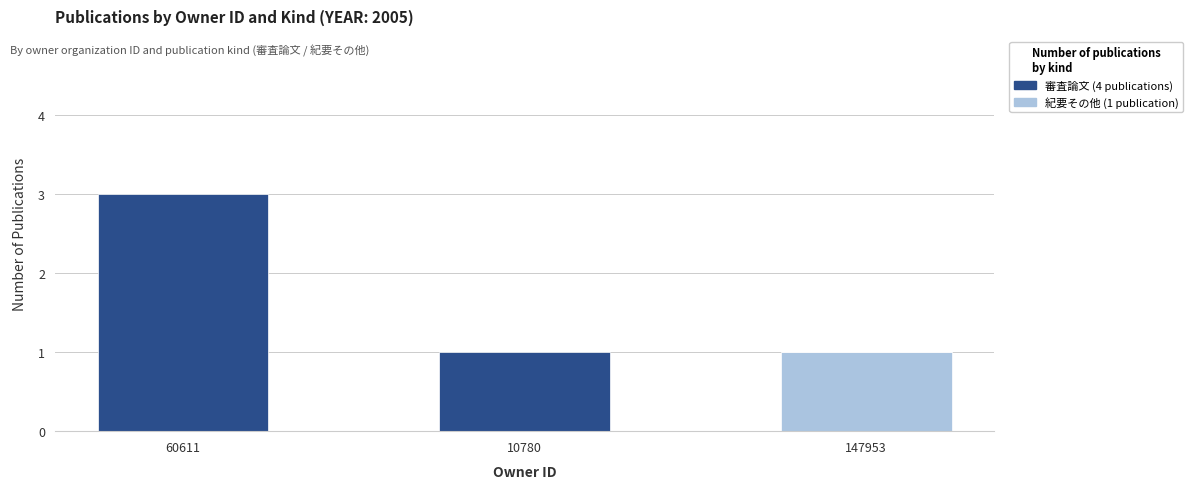

The value of 紀要その他 (1 publication) at 10780 is 0. True or false?

True